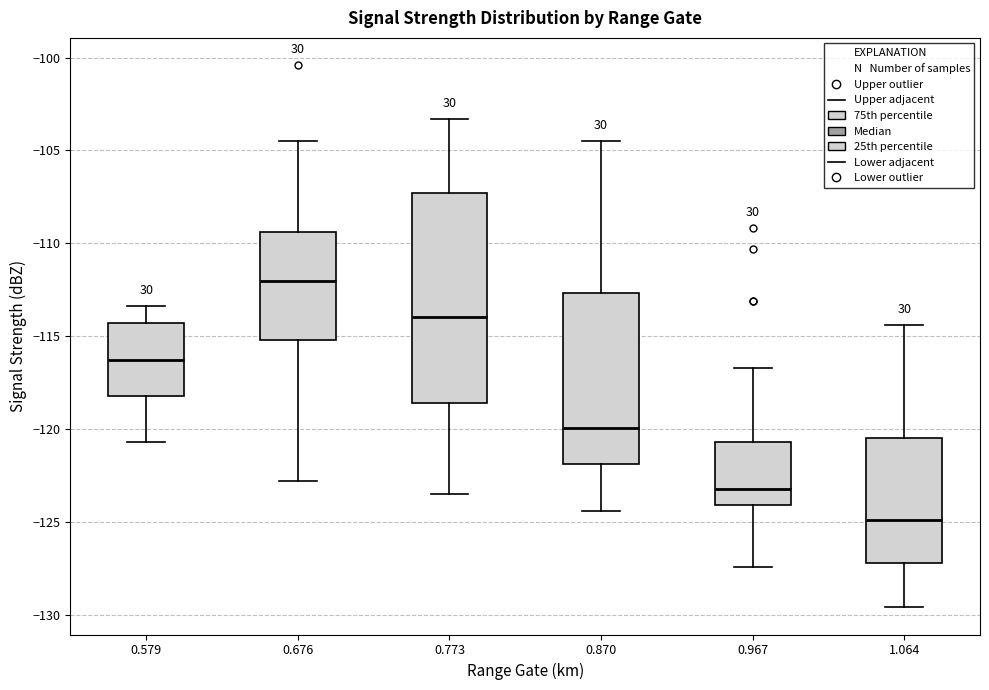

Comparing the boxes themselves (not the whiskers), which one is the tallest?

0.773